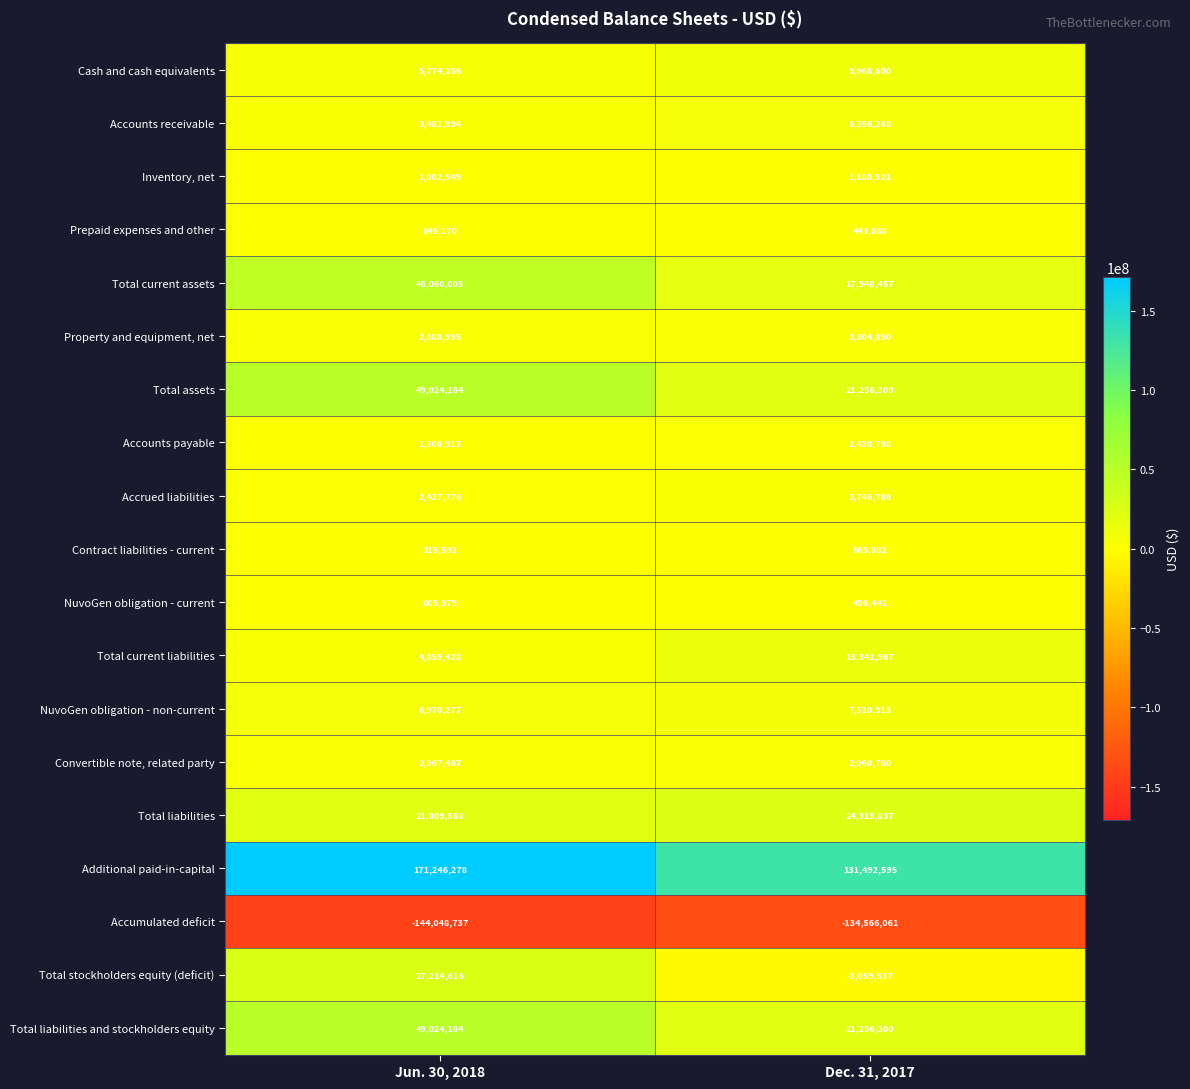

The value of Total current liabilities at Jun. 30, 2018 is 1522078. True or false?

False